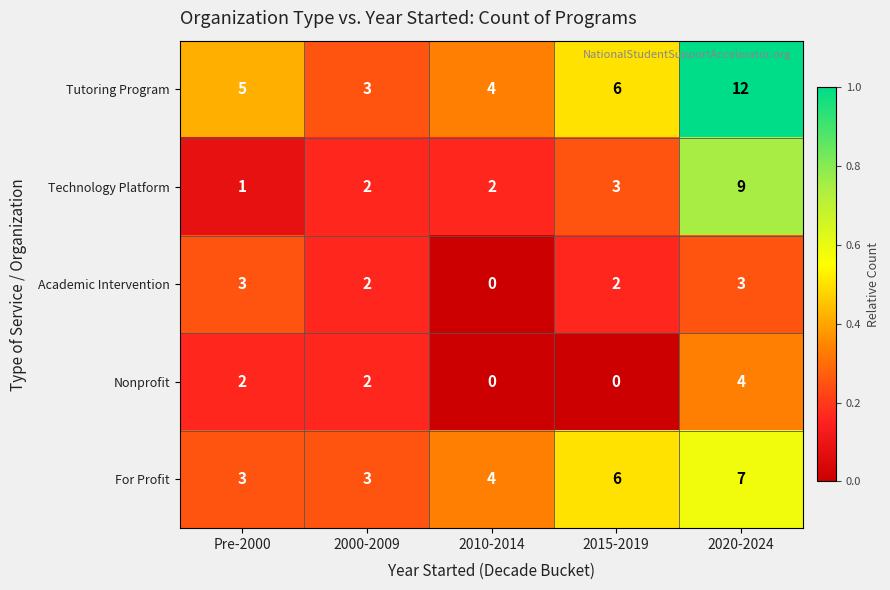

Reading left to right, list all the values displayed in this chart.

Tutoring Program: 5	3	4	6	12
Technology Platform: 1	2	2	3	9
Academic Intervention: 3	2	0	2	3
Nonprofit: 2	2	0	0	4
For Profit: 3	3	4	6	7